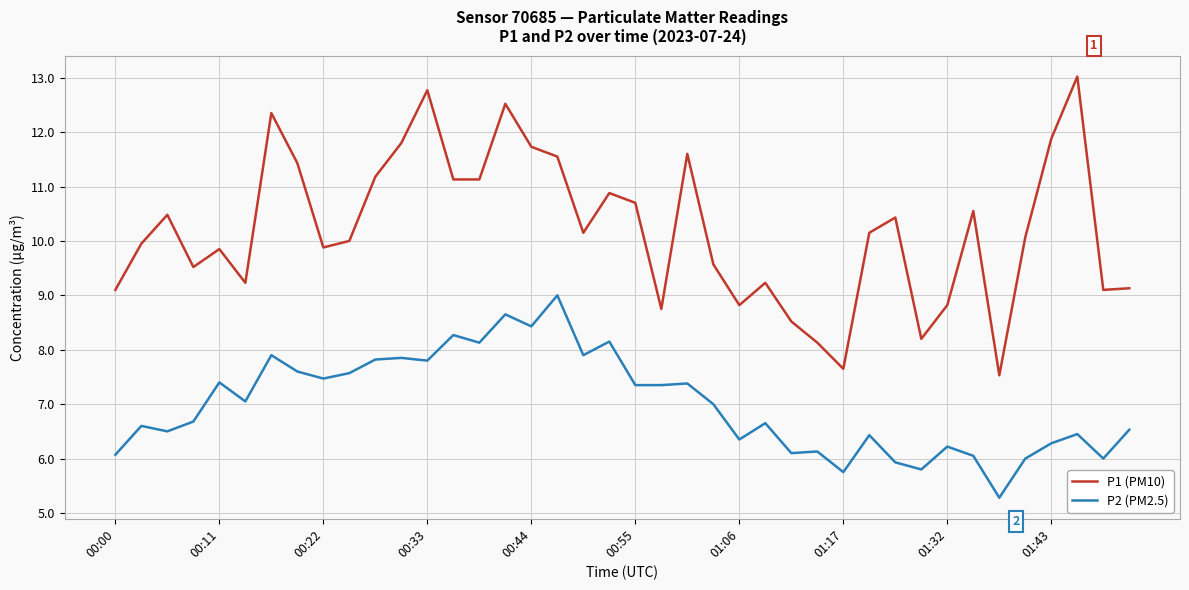

List the series in order of their peak value, highest first.

P1 (PM10), P2 (PM2.5)